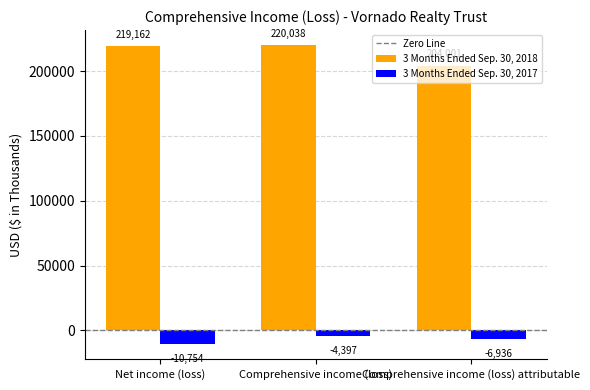

Reading left to right, list all the values displayed in this chart.

3 Months Ended Sep. 30, 2018: Net income (loss)=219162	Comprehensive income (loss)=220038	Comprehensive income (loss) attributable=204001
3 Months Ended Sep. 30, 2017: Net income (loss)=-10754	Comprehensive income (loss)=-4397	Comprehensive income (loss) attributable=-6936